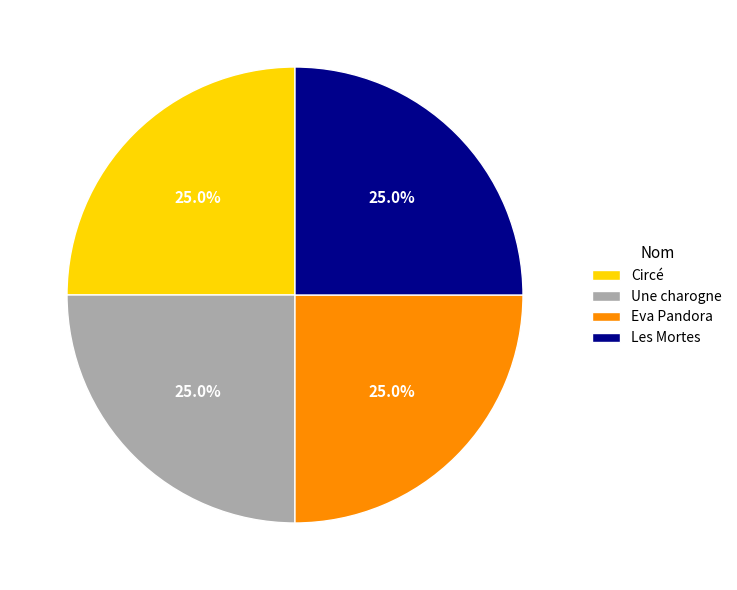

Count the number of slices in the pie.

4